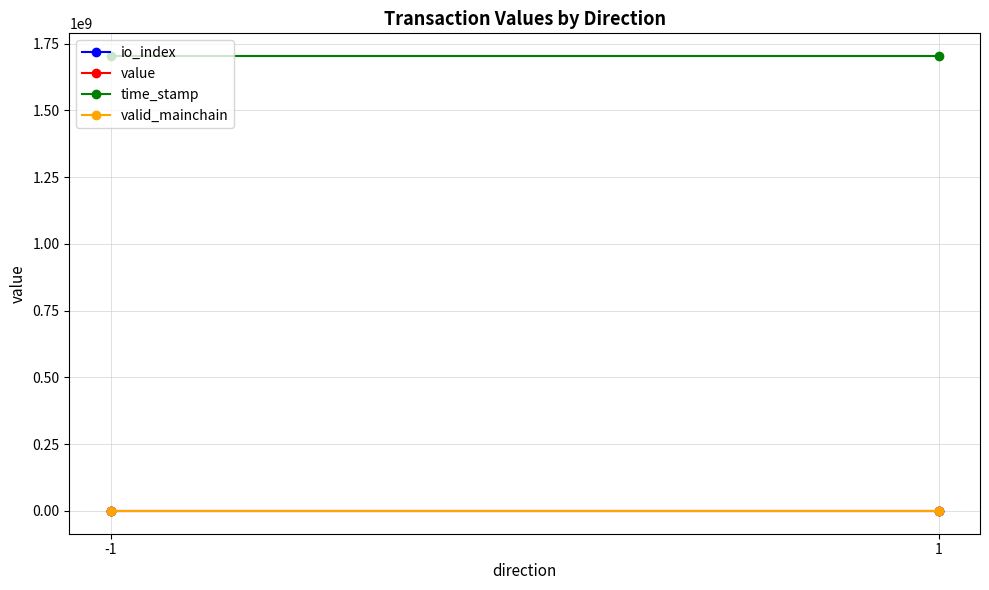

Reading left to right, extract all data points from this chart.

io_index: -1=0.5	1=0.5
value: -1=5.2	1=5.2
time_stamp: -1=1702967237.0	1=1702967178.0
valid_mainchain: -1=1.0	1=1.0